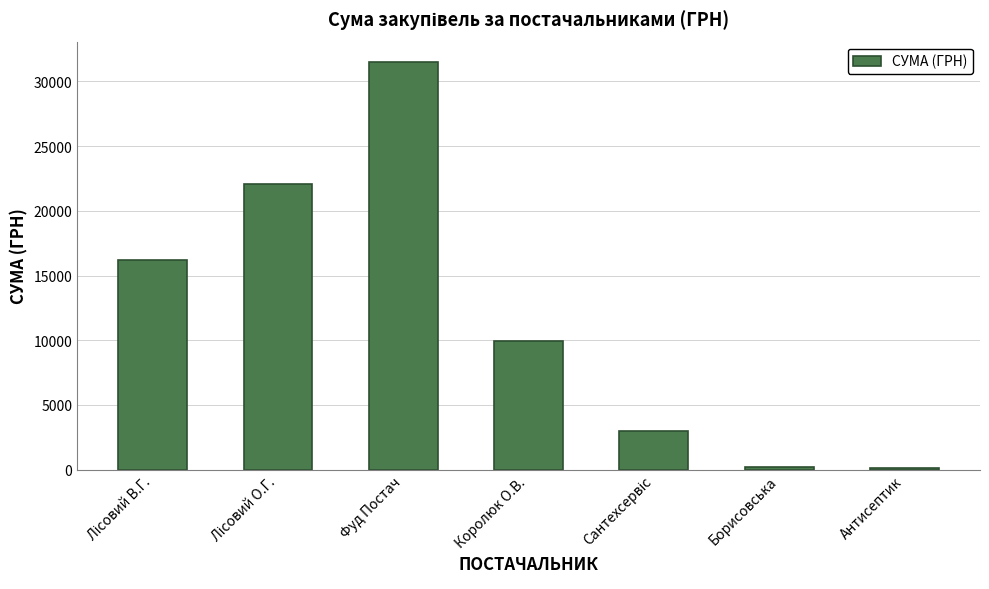

Which has a higher value, Фуд Постач or Королюк О.В.?

Фуд Постач